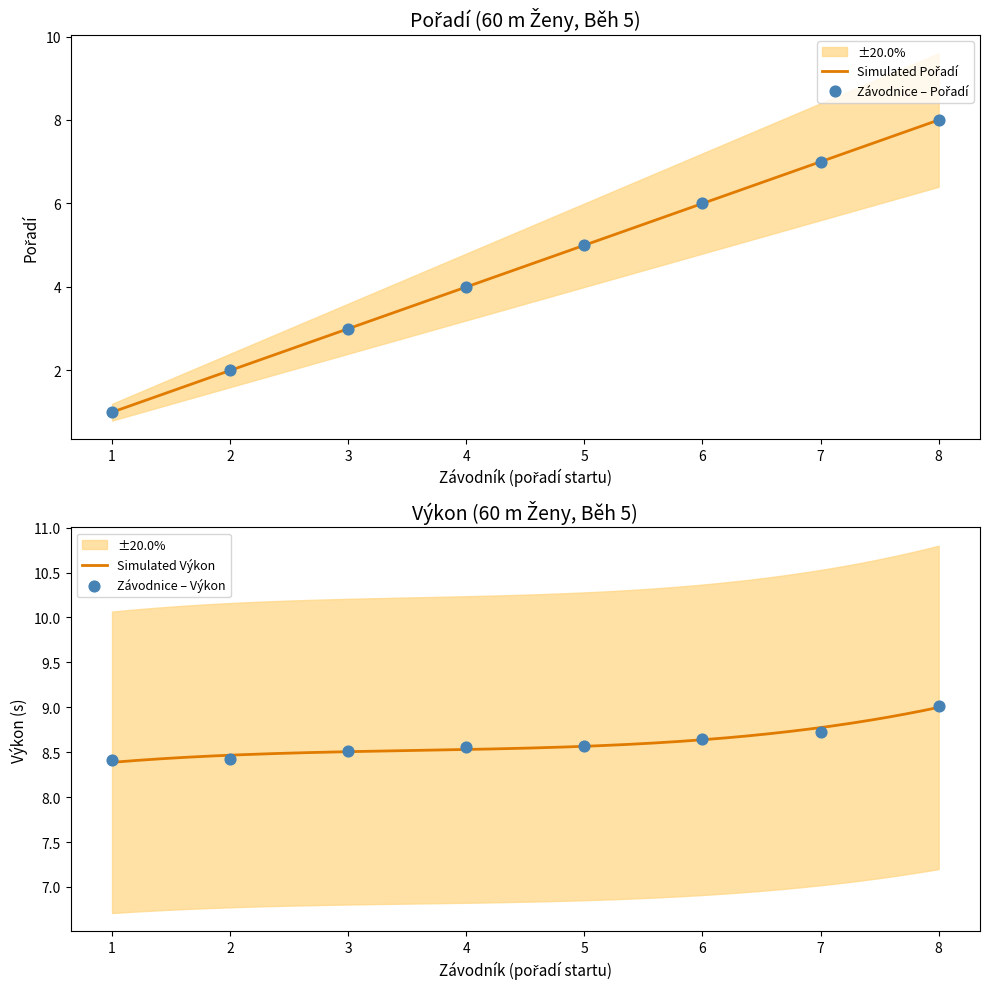

Which series reaches the maximum Y coordinate?

Výkon